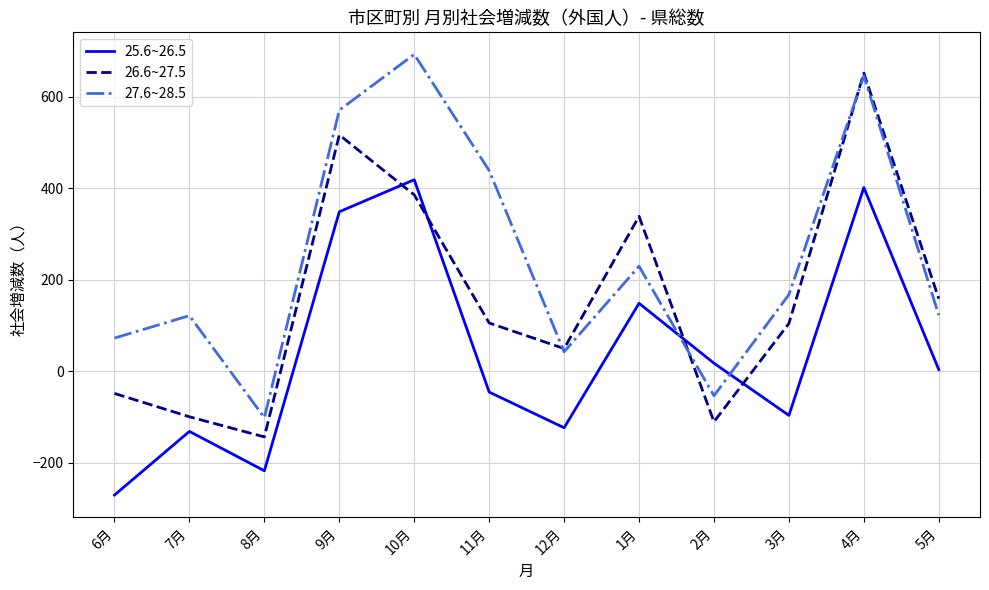

After their last crossing, which series has the higher values: 27.6~28.5 or 25.6~26.5?

27.6~28.5